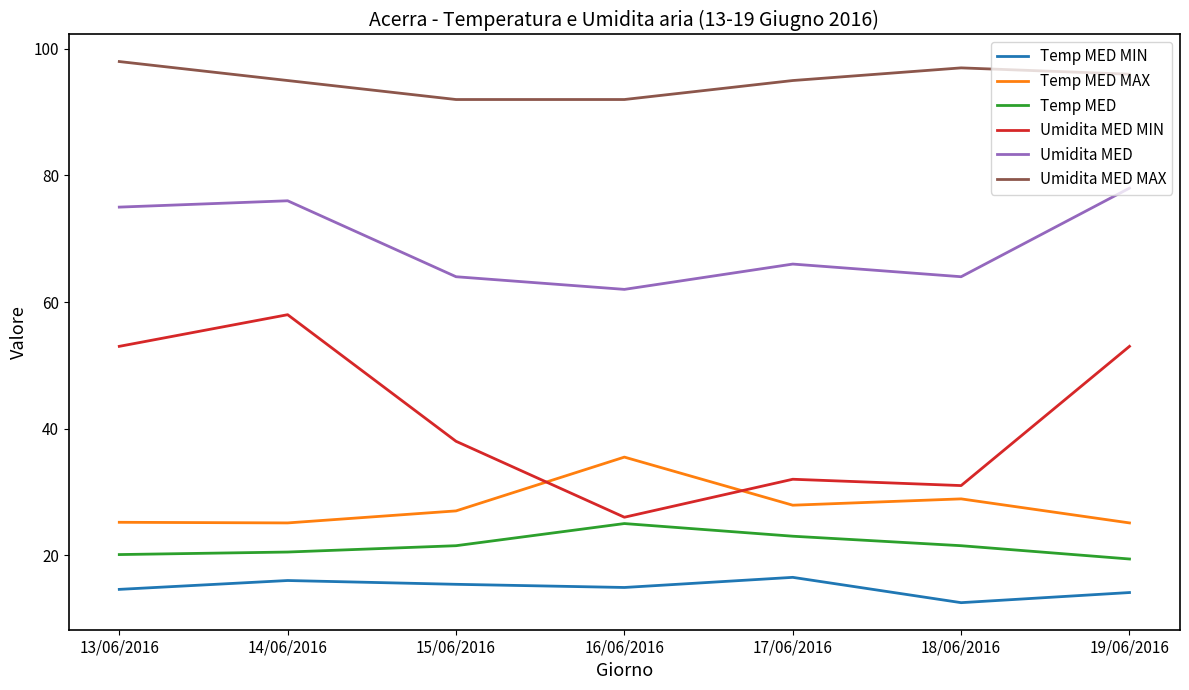

Is this an area chart (filled region under the line)?

No